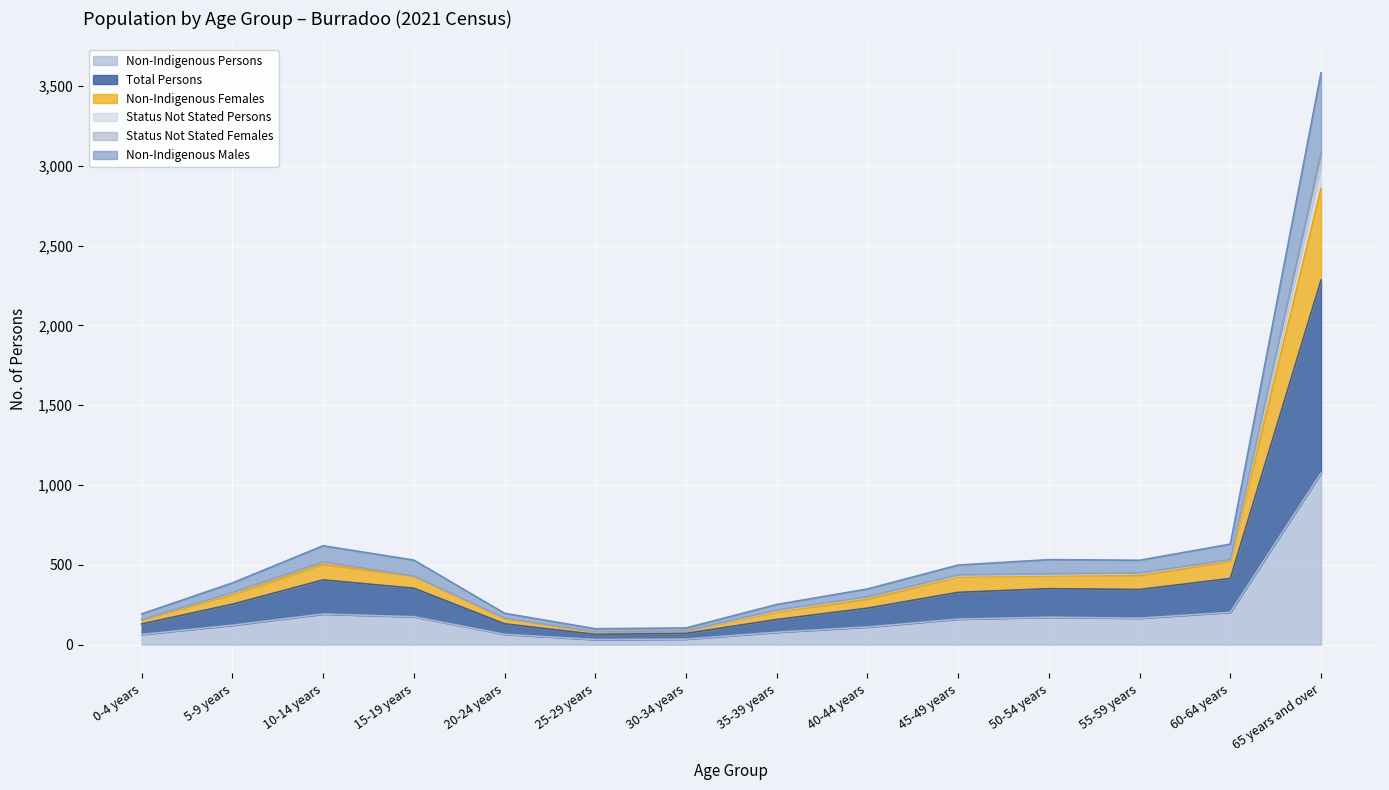

Which series has the largest total across all categories?

Total Persons